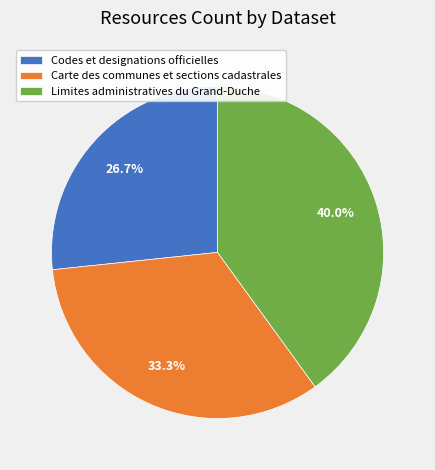

What is the ratio of the value at Limites administratives du Grand-Duche to the value at Codes et designations officielles?

1.5